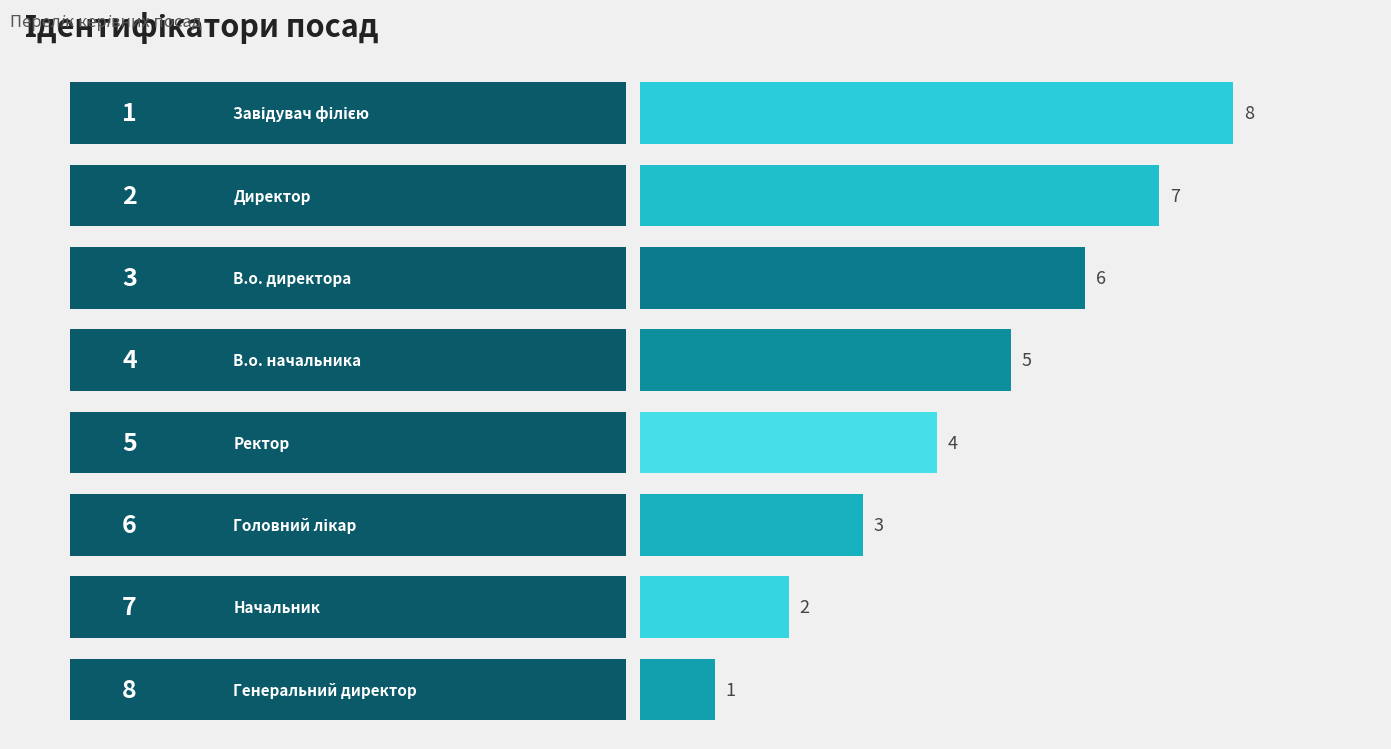

The value at 0 is 8. True or false?

True